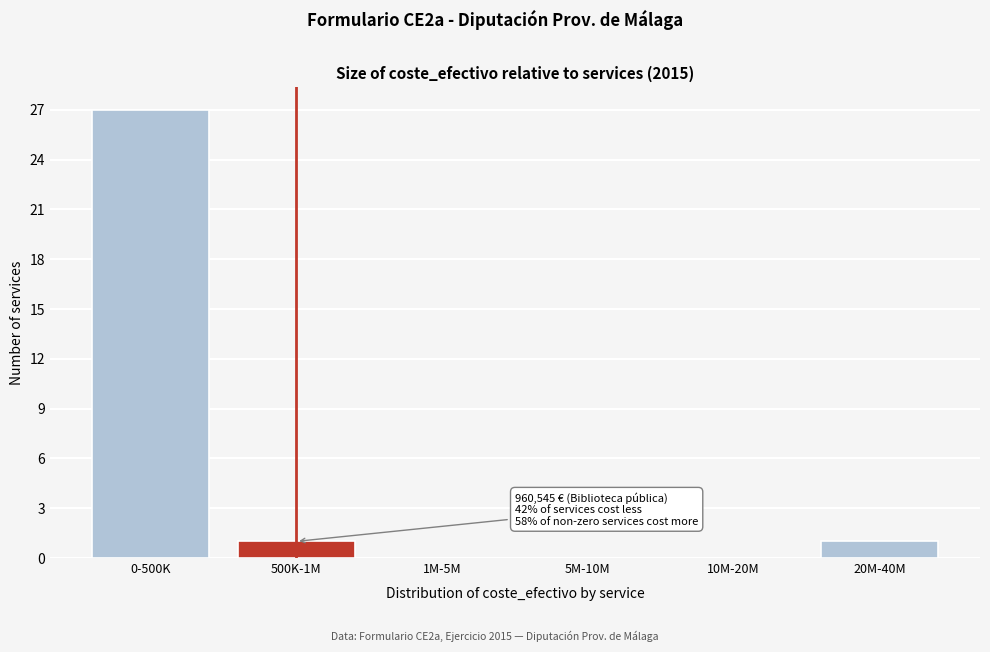

Reading left to right, transcribe all the data shown in this chart.

0-500K=27	500K-1M=1	1M-5M=0	5M-10M=0	10M-20M=0	20M-40M=1